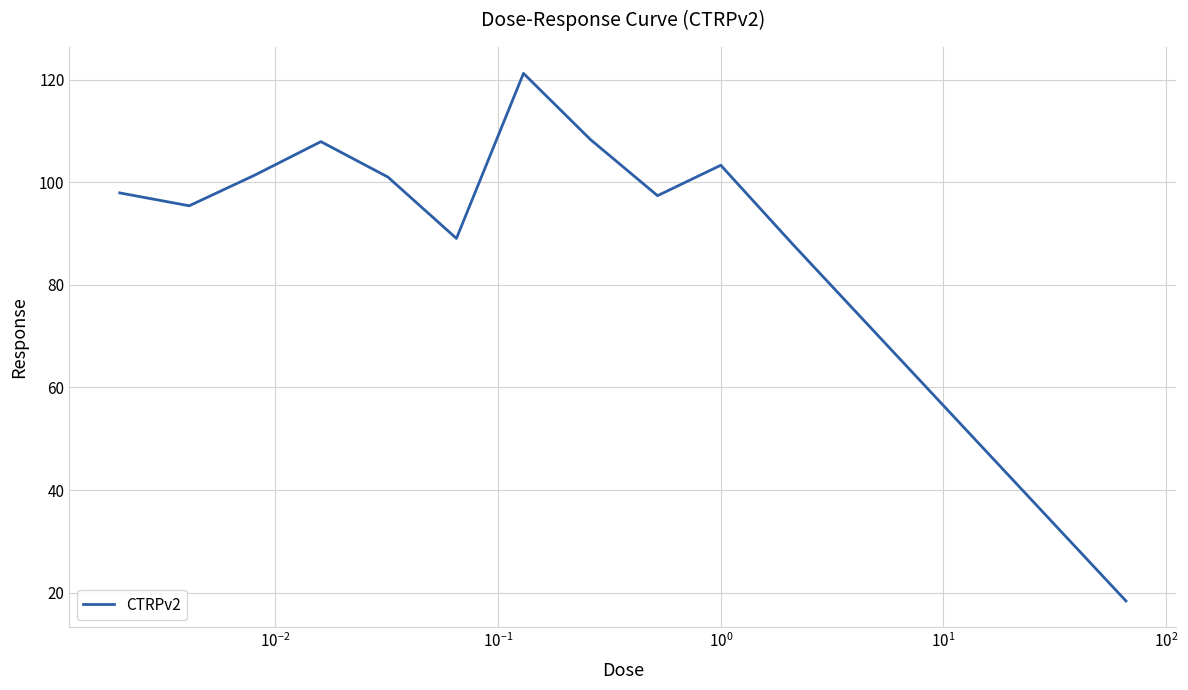

What is the greatest value displayed?

121.2